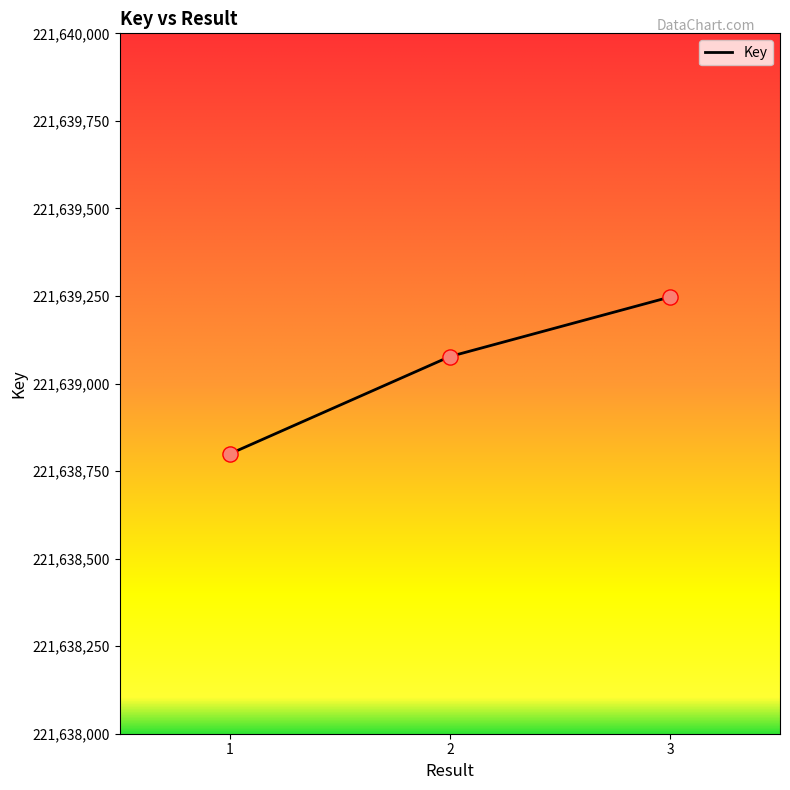

Approximately how many times larger is the value at 3 compared to 1?

1.0